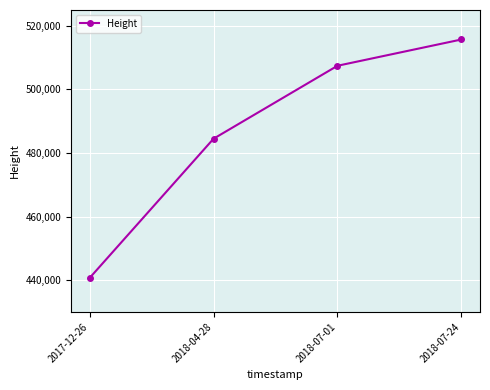

List the labels in order of value, largest first.

2018-07-24, 2018-07-01, 2018-04-28, 2017-12-26